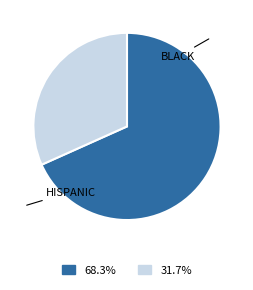

Does any single category account for the majority?

Yes